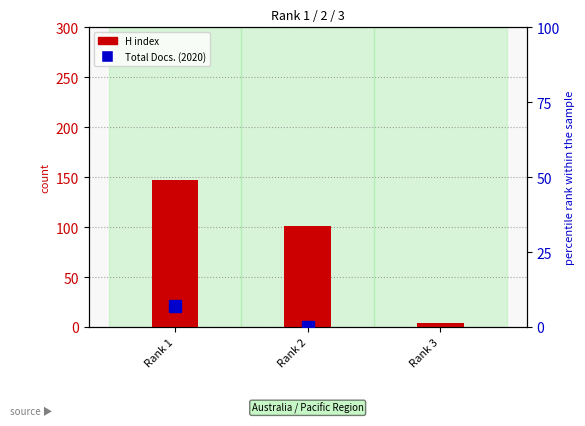

At Rank 1, list the series in order from smallest to largest.

Total Docs. (2020), H index